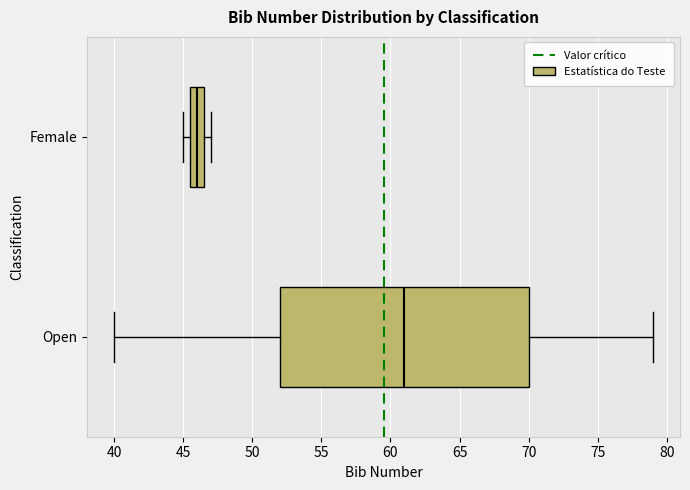

Reading bottom to top, read every box against the x-axis: the position of its median line, the range the box covers, and the ends of its whiskers. The values are not printed on the chart, so give them approximately, as read against the axis.

Open: median 61.0, box 52.0 to 70.0, whiskers 40.0 to 79.0
Female: median 46.0, box 45.5 to 46.5, whiskers 45.0 to 47.0